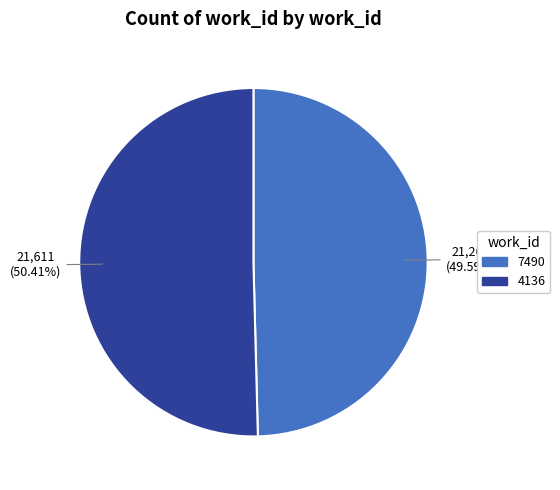

Is the sum of 4136 and 7490 greater than half?

Yes